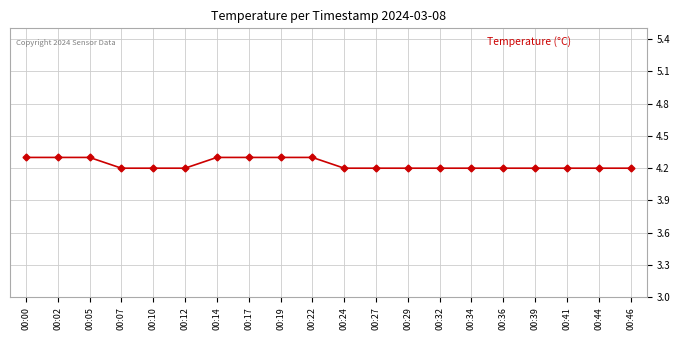

What is the value of the 13th point from the left?

4.2